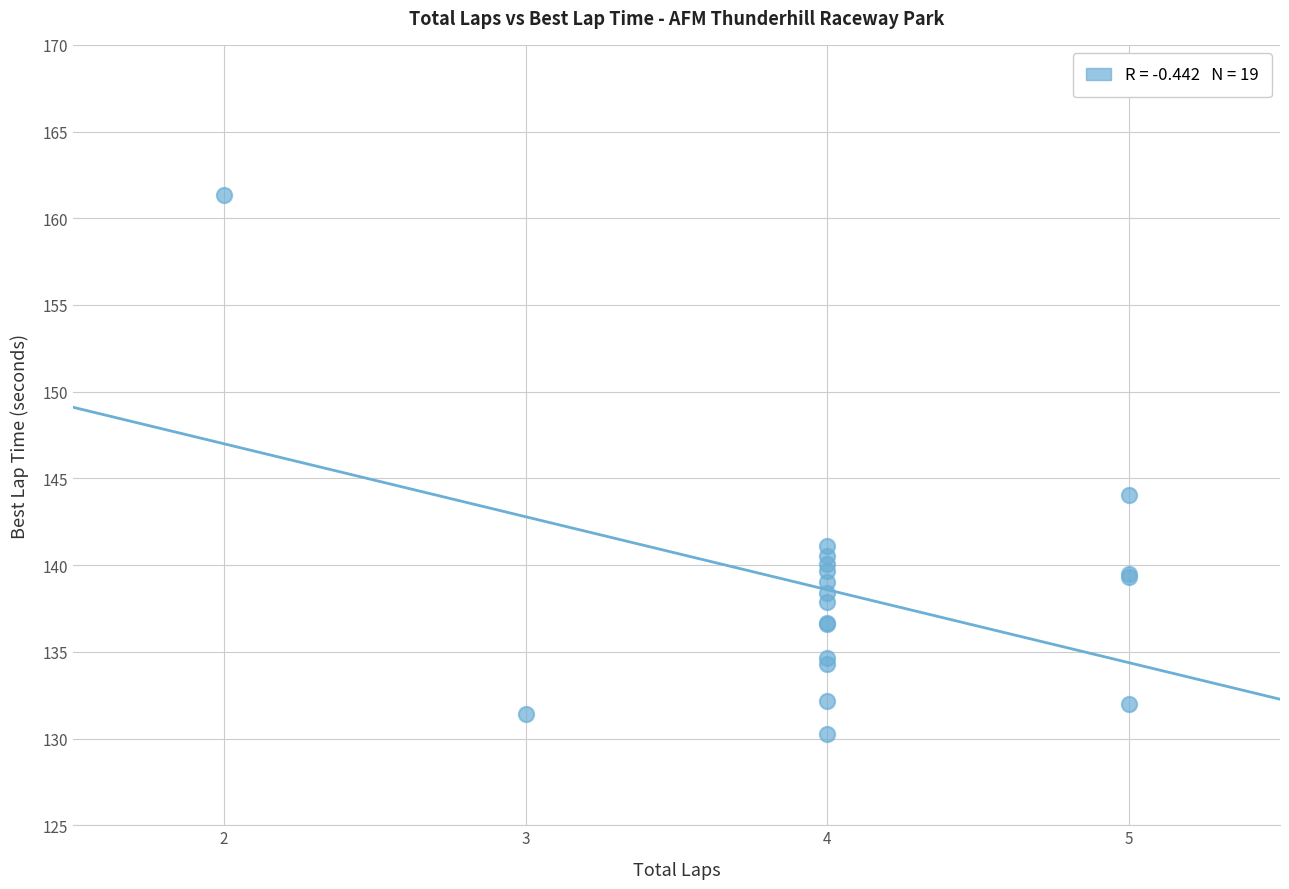

What Y value in the scatter plot is closest to 145?

144.1